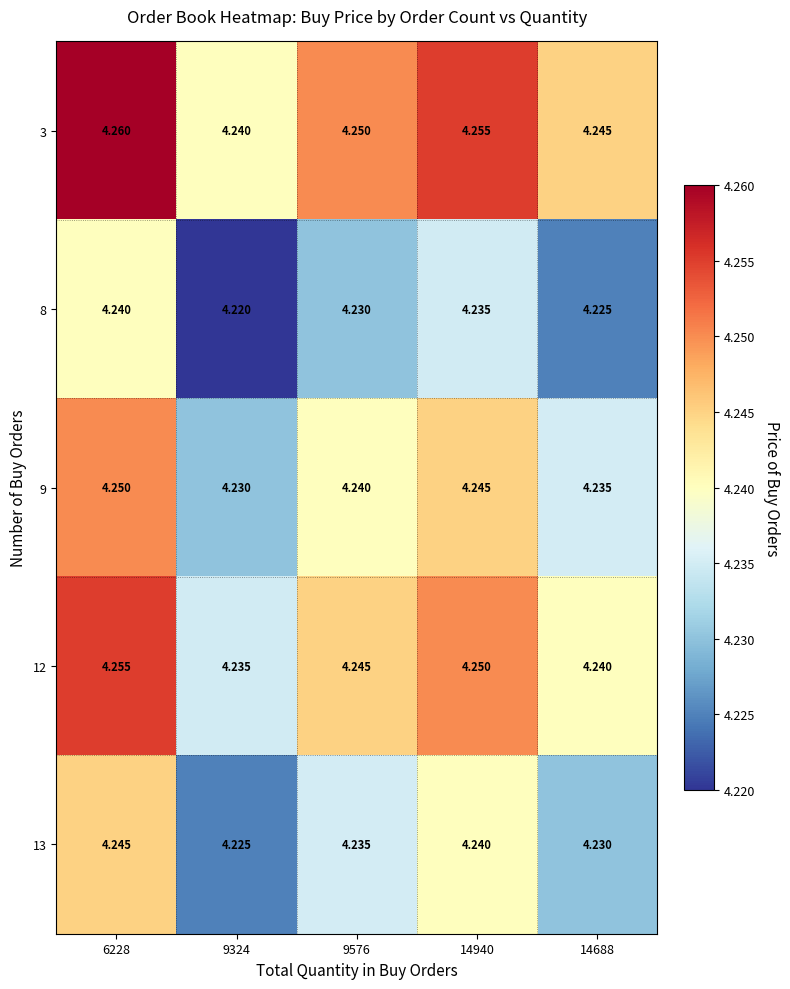

At which category is the sum across all series the highest?

6228